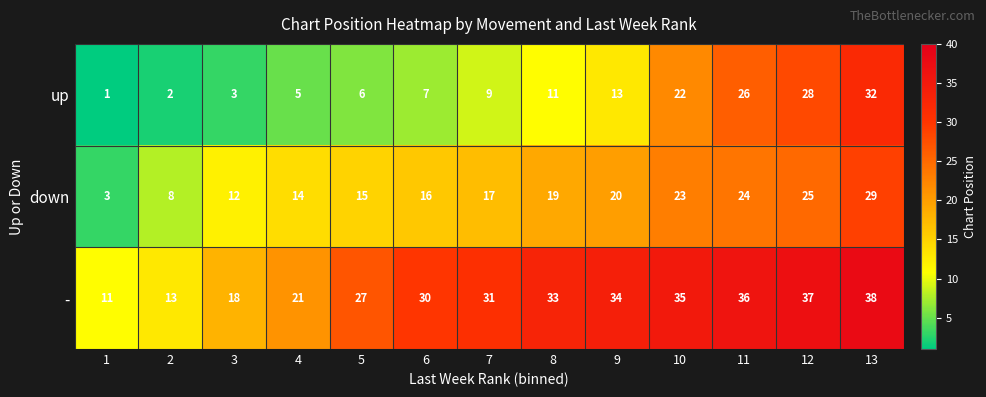

Where is - nearest to the value 24?

4